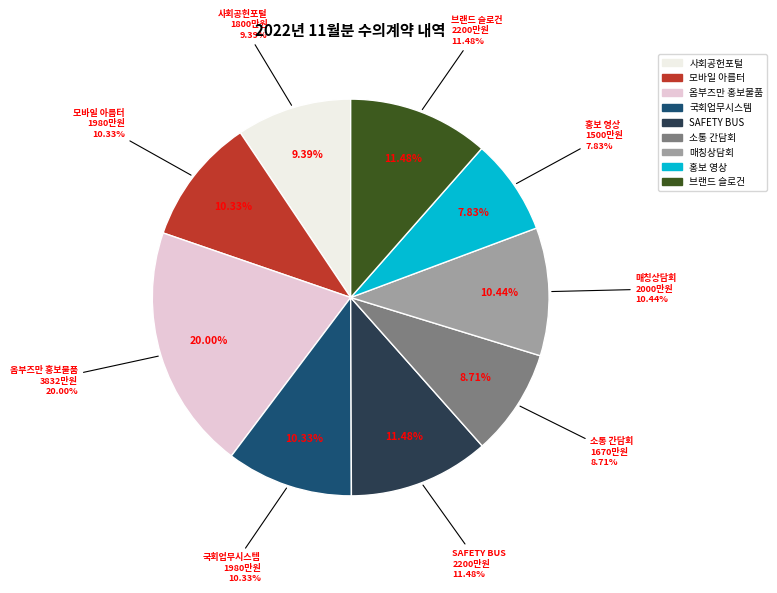

Does any single category account for the majority?

No